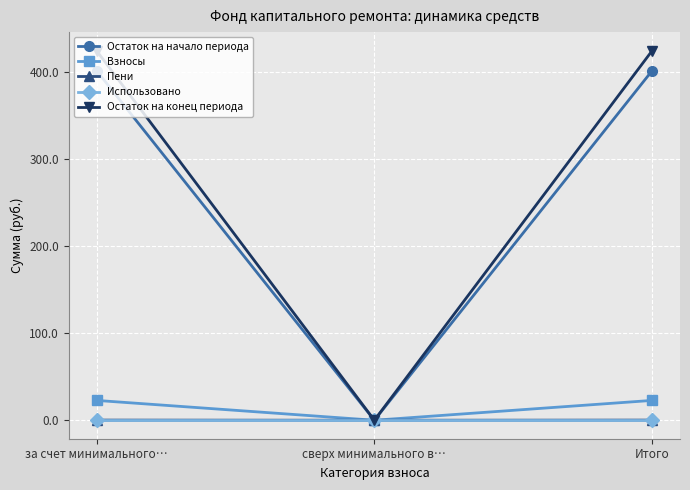

How many data points in Взносы are above 22?

2